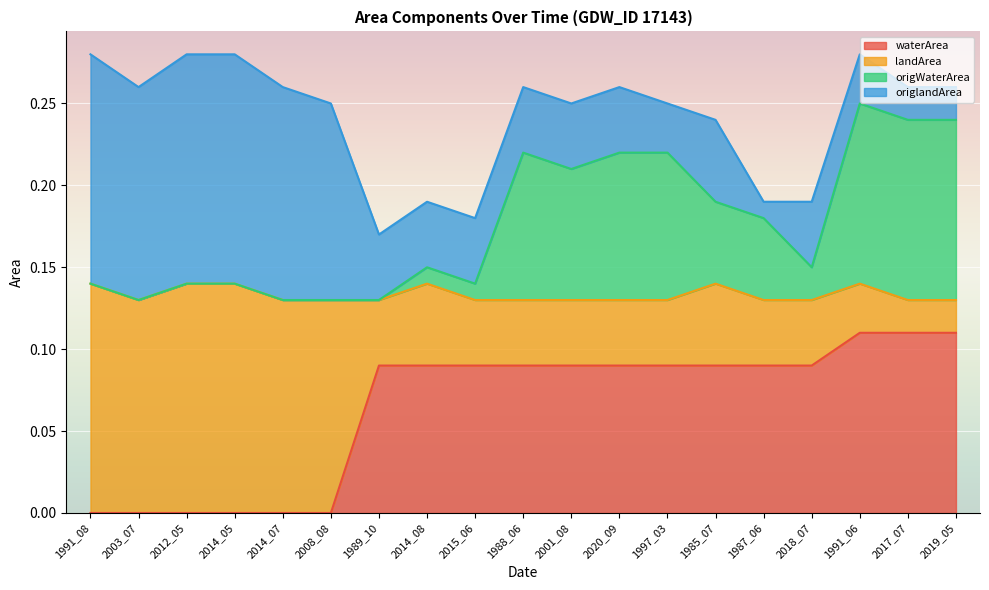

True or false: origWaterArea and waterArea intersect in this chart.

False